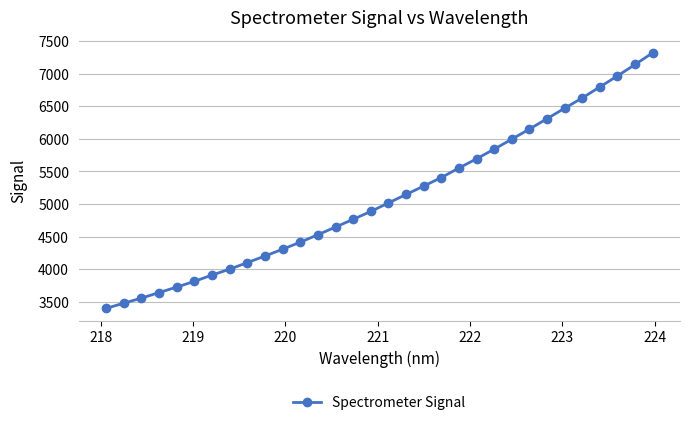

What is the difference between the maximum and minimum values?

3922.4